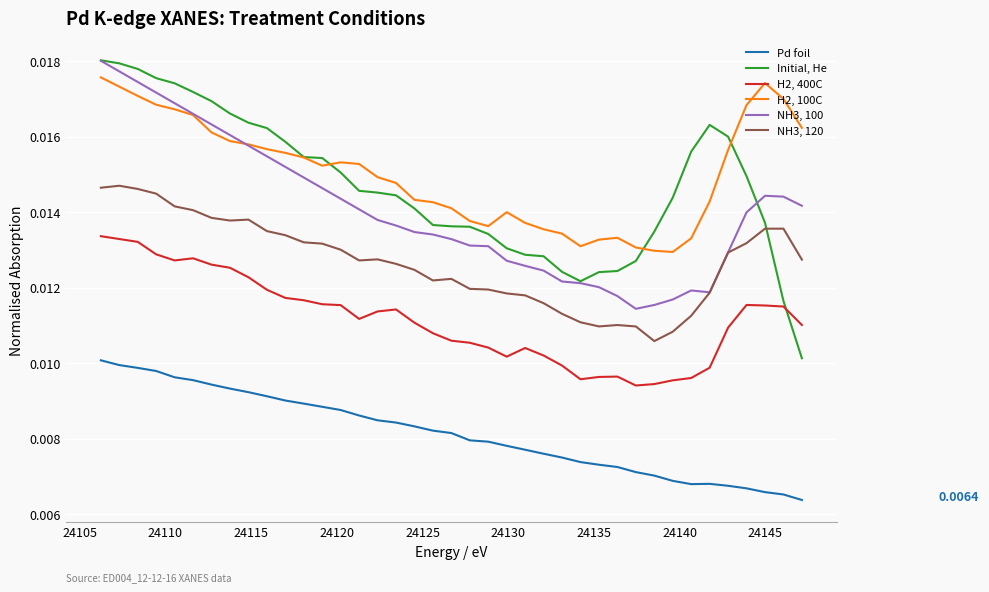

Which series has the largest total across all categories?

H2, 100C